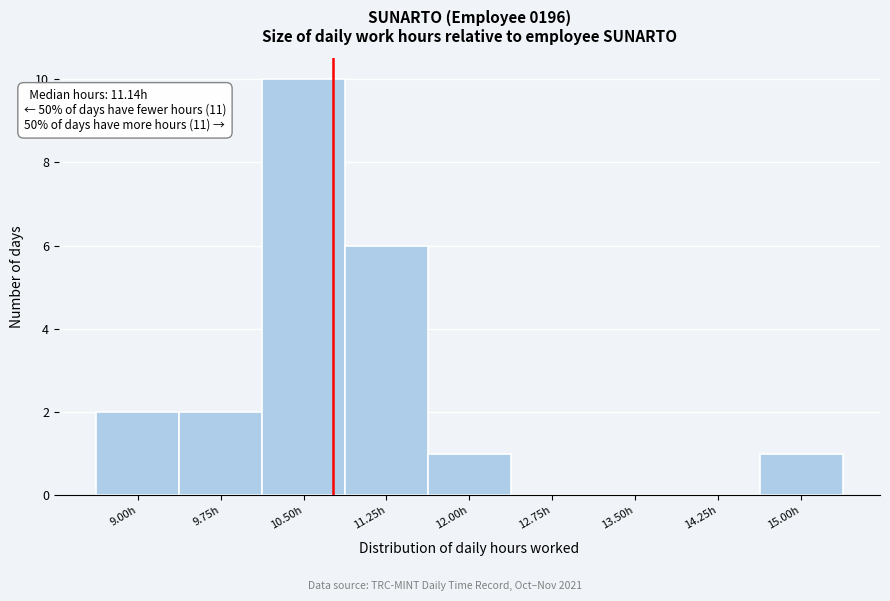

Reading left to right, list all the values displayed in this chart.

9.00h=2	9.75h=2	10.50h=10	11.25h=6	12.00h=1	12.75h=0	13.50h=0	14.25h=0	15.00h=1